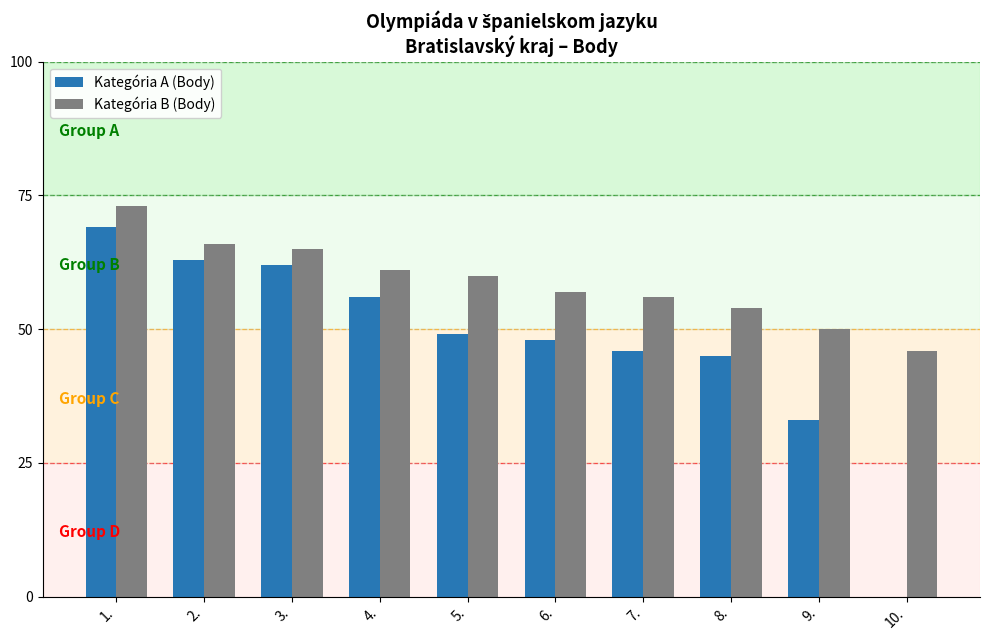

Reading left to right, what are all the values shown in this chart?

Kategória A (Body): 1.=69	2.=63	3.=62	4.=56	5.=49	6.=48	7.=46	8.=45	9.=33	10.=0
Kategória B (Body): 1.=73	2.=66	3.=65	4.=61	5.=60	6.=57	7.=56	8.=54	9.=50	10.=46